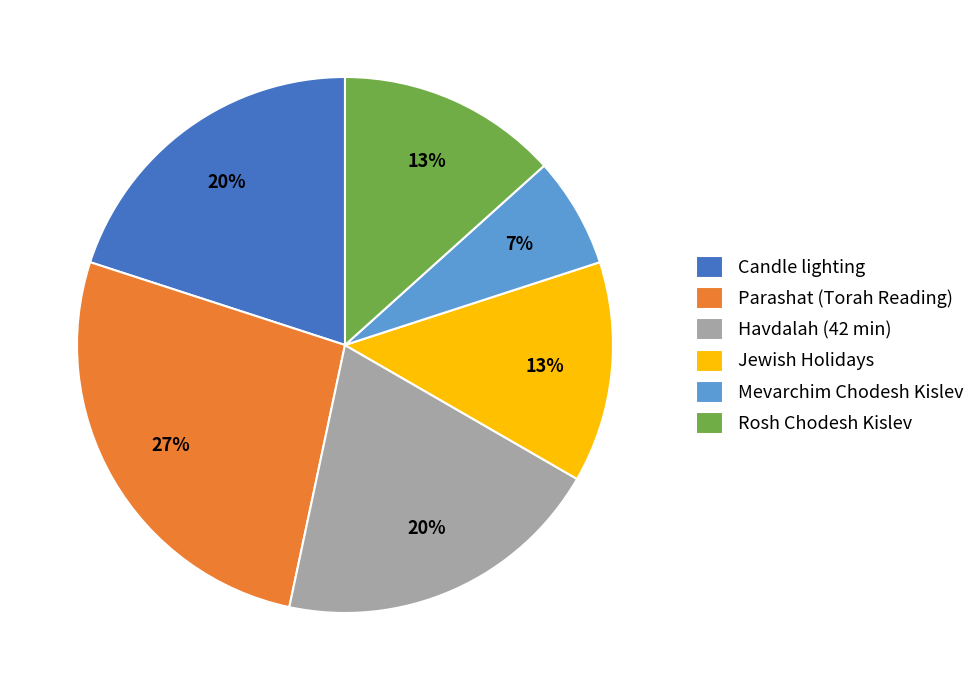

What percentage is the Parashat (Torah Reading) slice, to the nearest percent?

27%